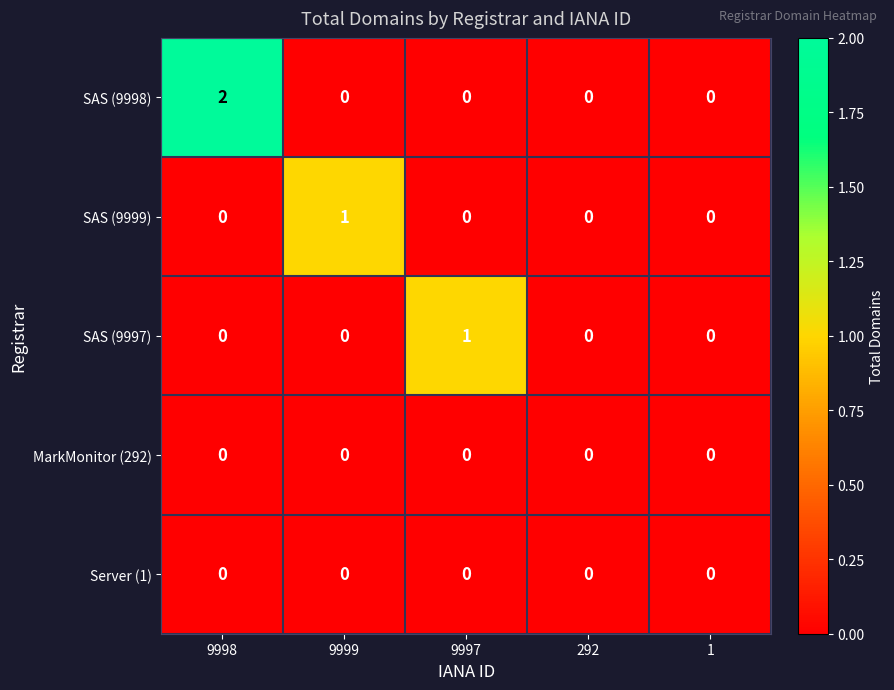

At which category is the sum across all series the highest?

9998